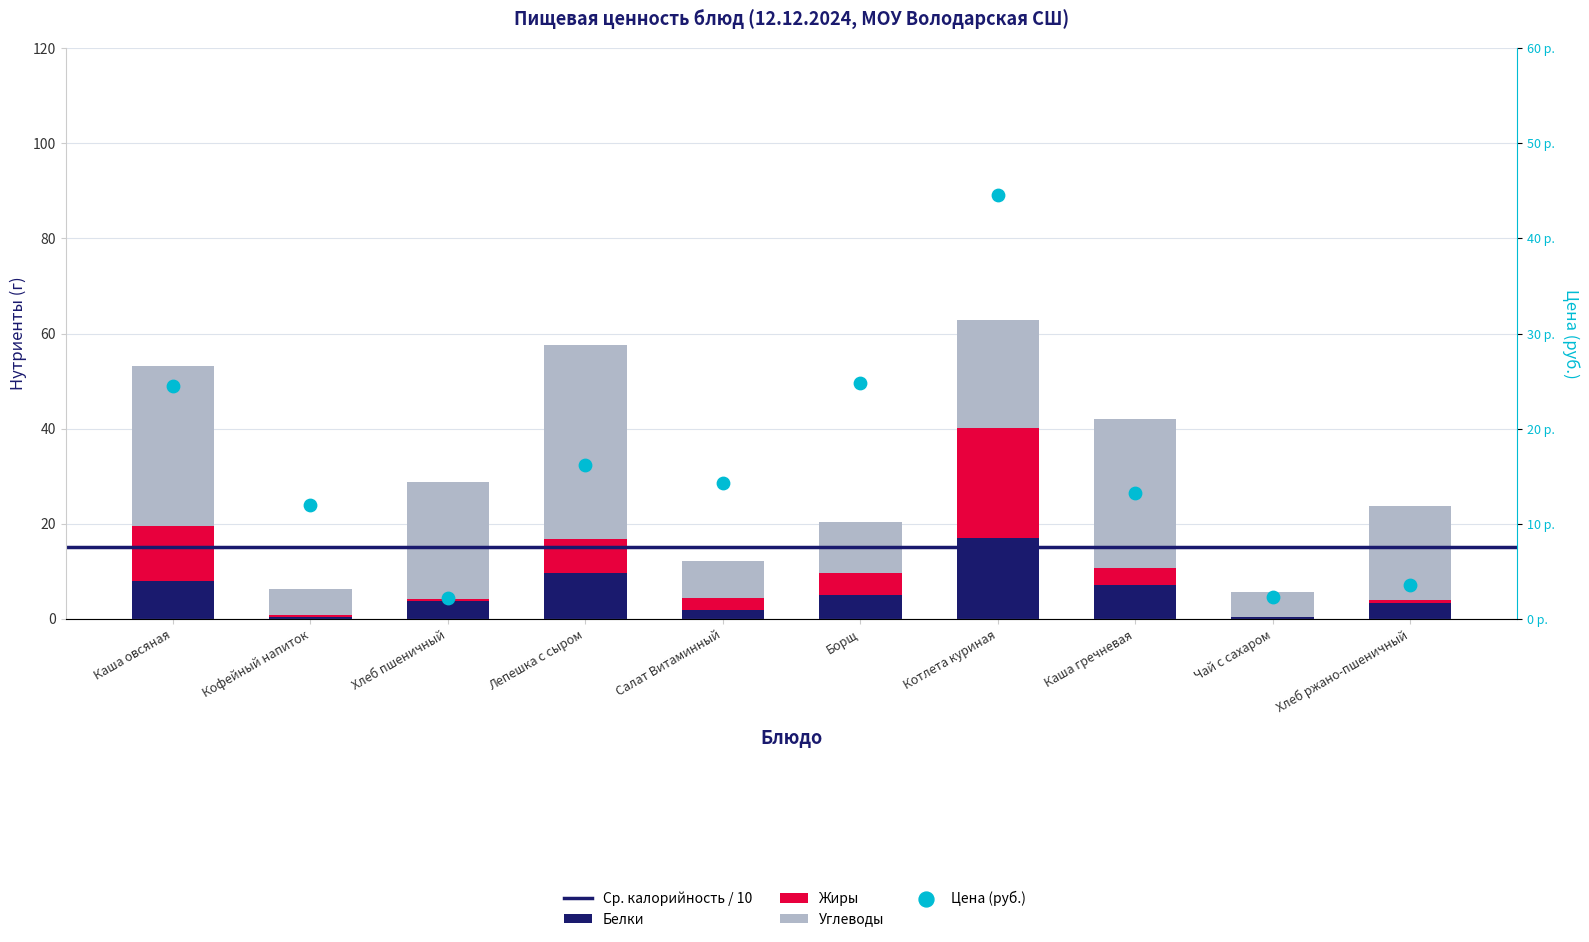

Which series has the widest spread of Y values?

Углеводы